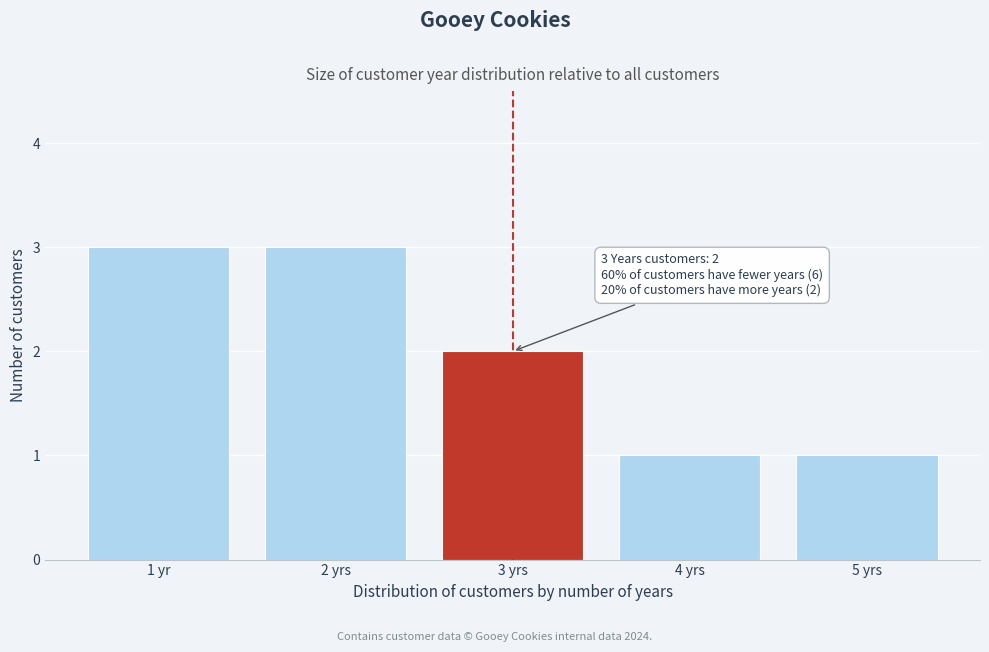

Reading left to right, list all the values displayed in this chart.

1 yr=3	2 yrs=3	3 yrs=2	4 yrs=1	5 yrs=1